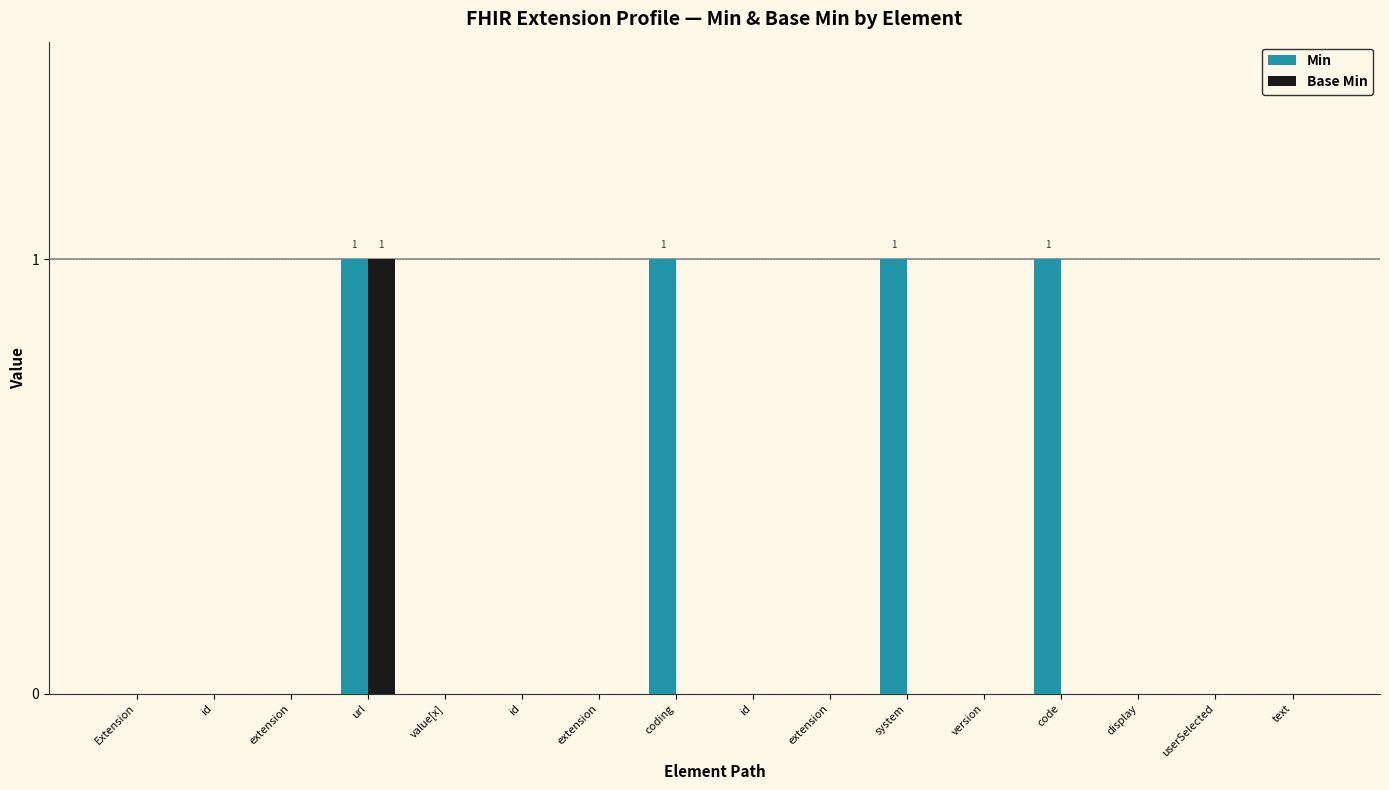

At which category is the sum across all series the highest?

url